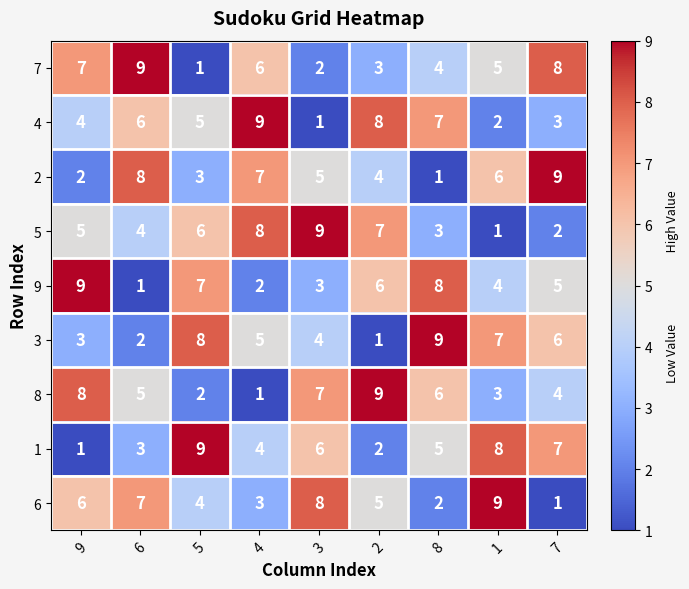

At 7, list the series in order from smallest to largest.

6, 5, 4, 8, 9, 3, 1, 7, 2